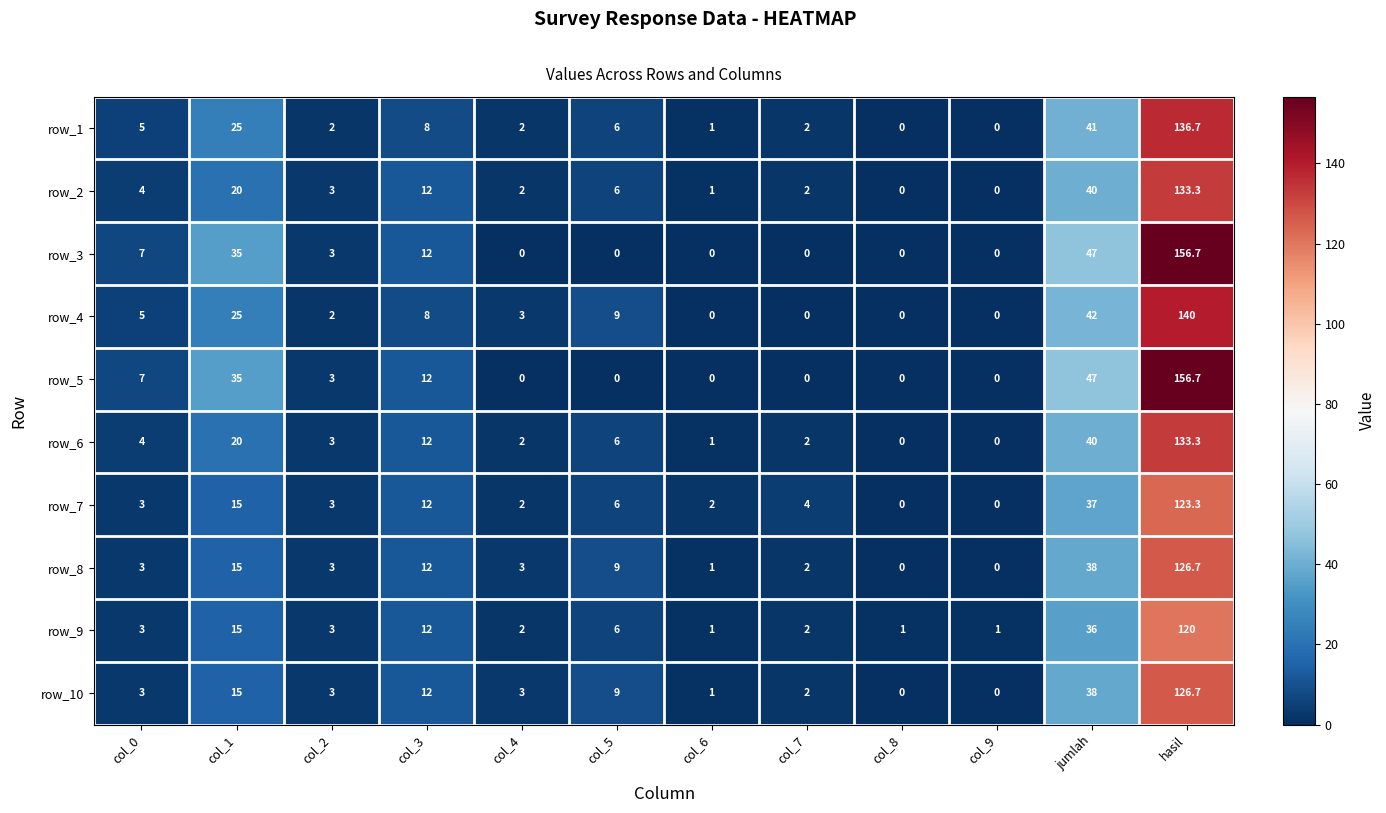

What is the difference between the second highest and minimum values in the row_6 series?

40.0